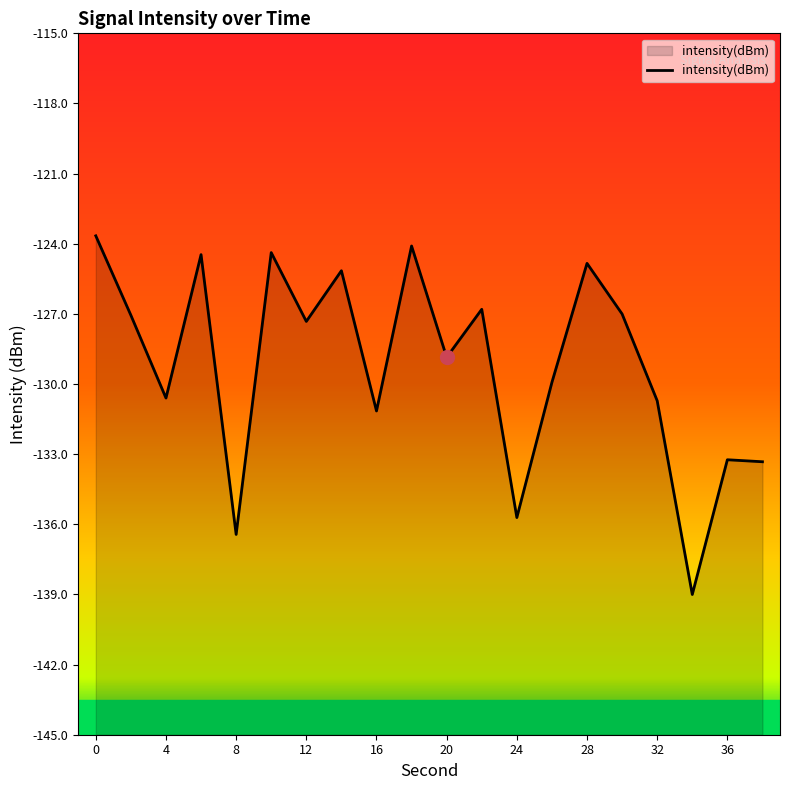

What is the smallest value displayed?

-139.0